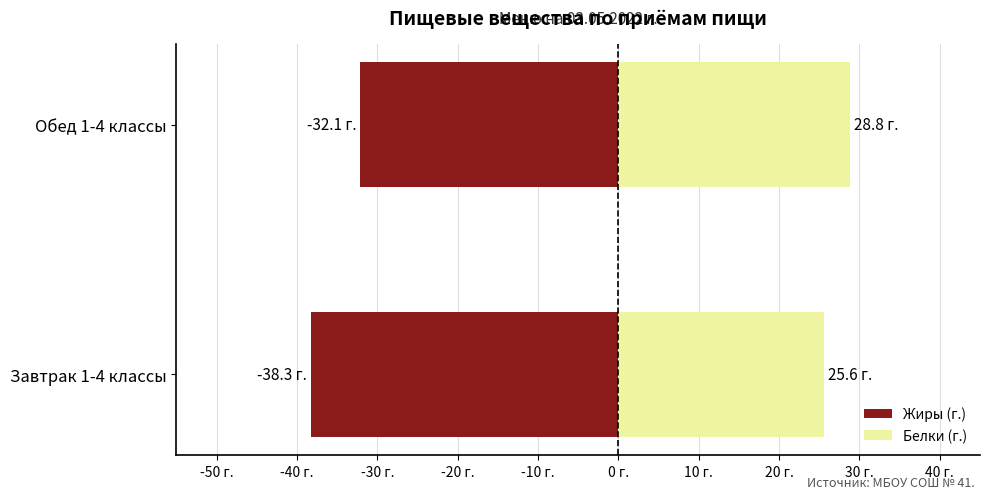

At Обед 1-4 классы, list the series in order from largest to smallest.

Белки (г.), Жиры (г.)